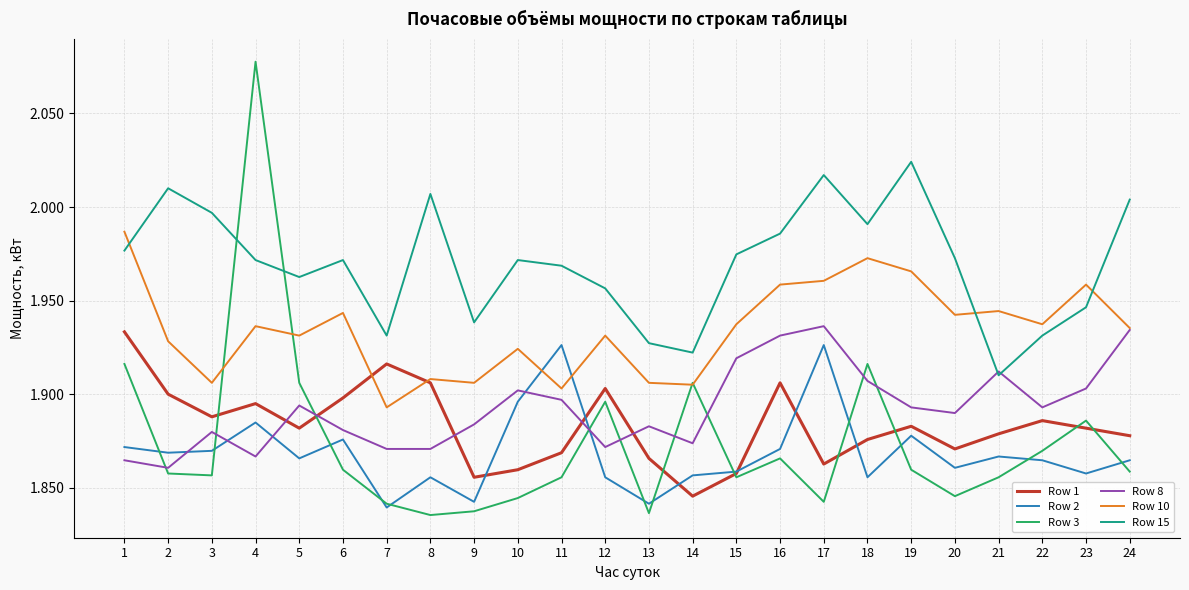

What is the difference between the Row 3 values at 18 and 13?

0.1